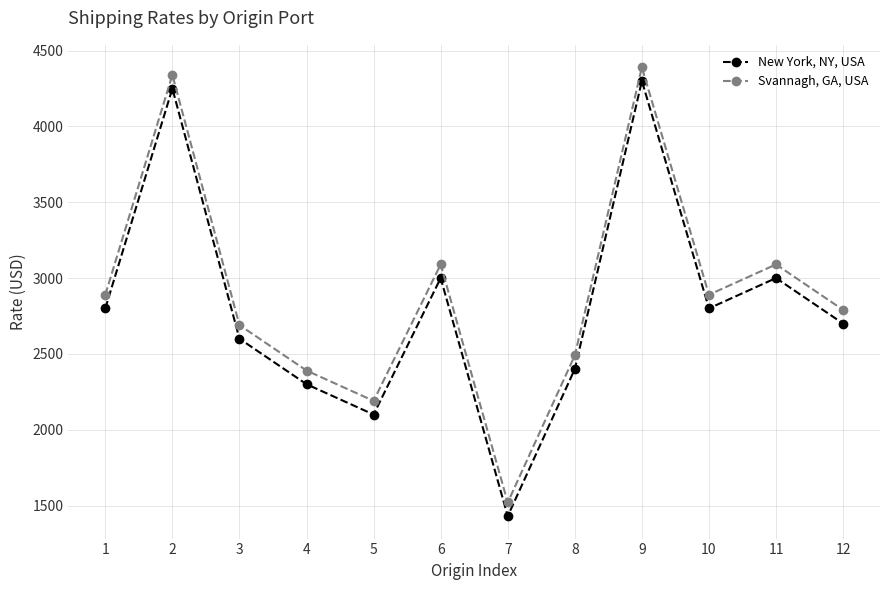

Is this an area chart (filled region under the line)?

No